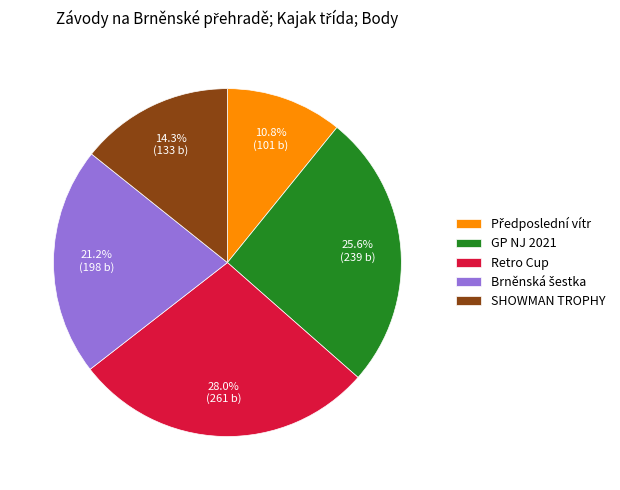

Which slice is the largest?

Retro Cup